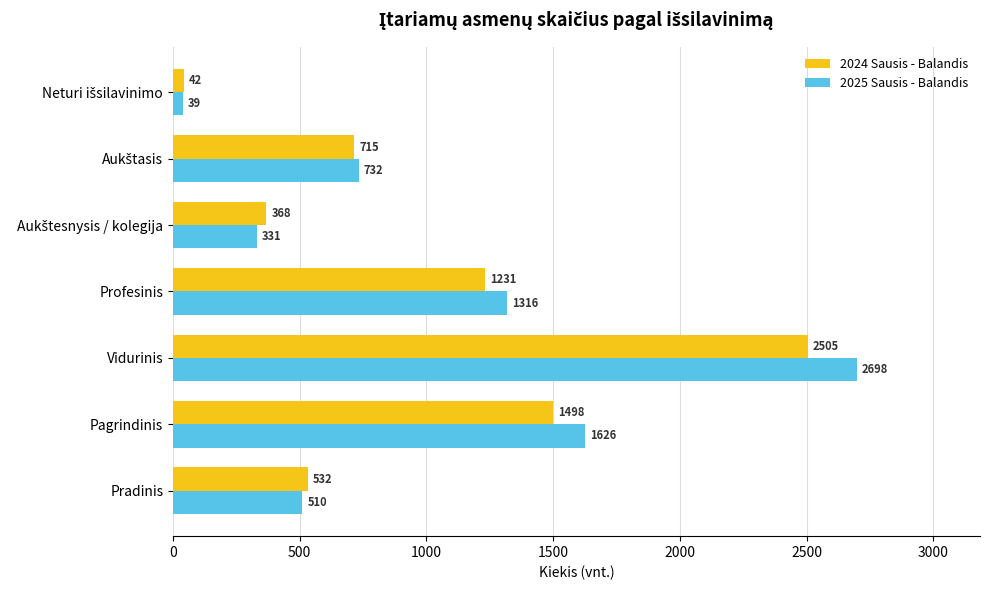

Count the number of data series in this chart.

2